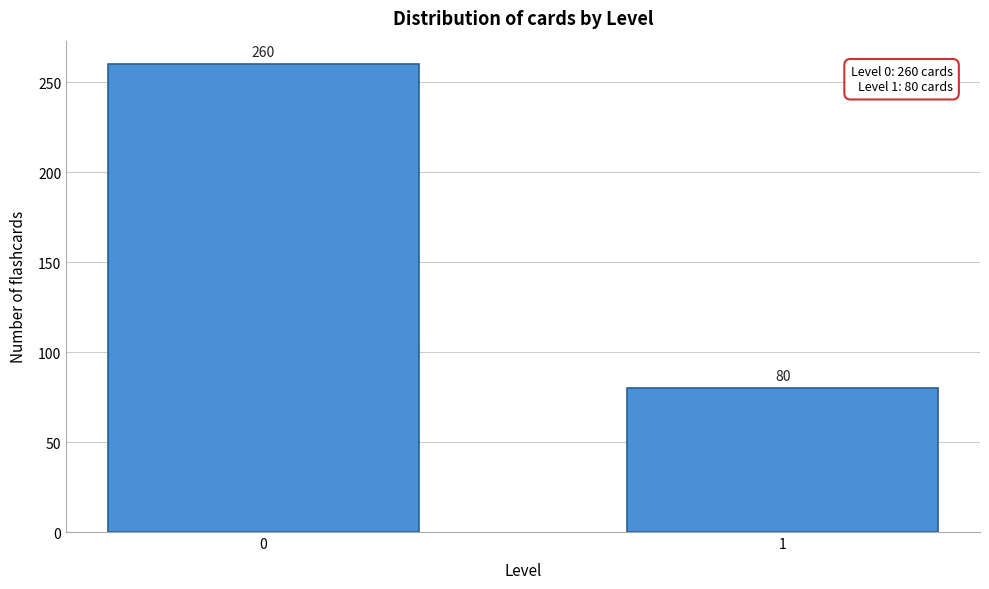

Reading left to right, transcribe all the data shown in this chart.

260	80